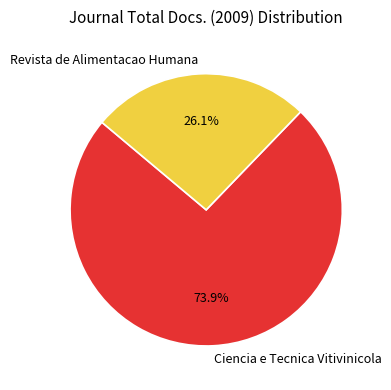

Does Revista de Alimentacao Humana represent more than half of the total?

No